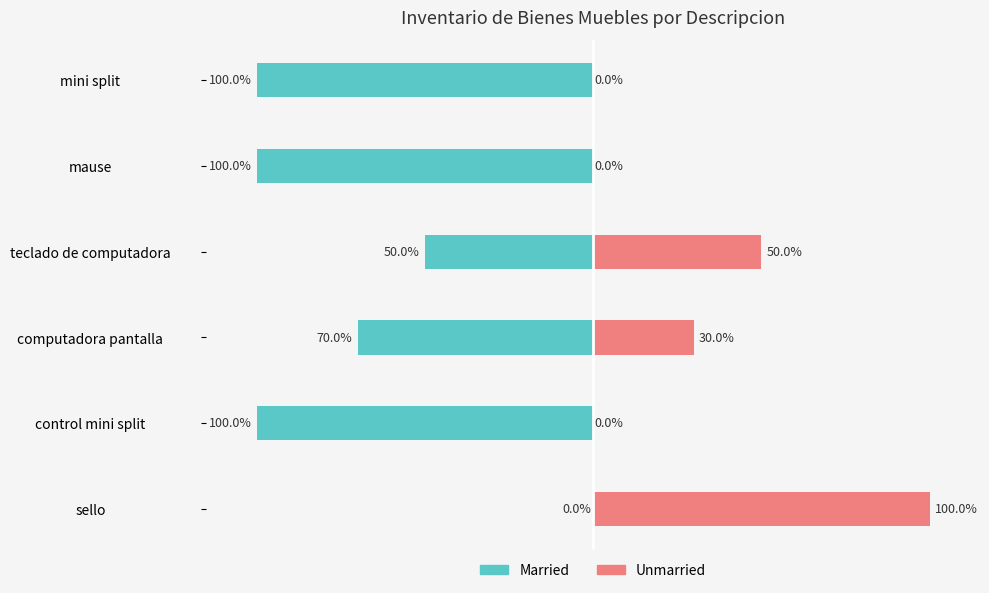

What is the difference between the maximum and minimum values in the Married series?

100